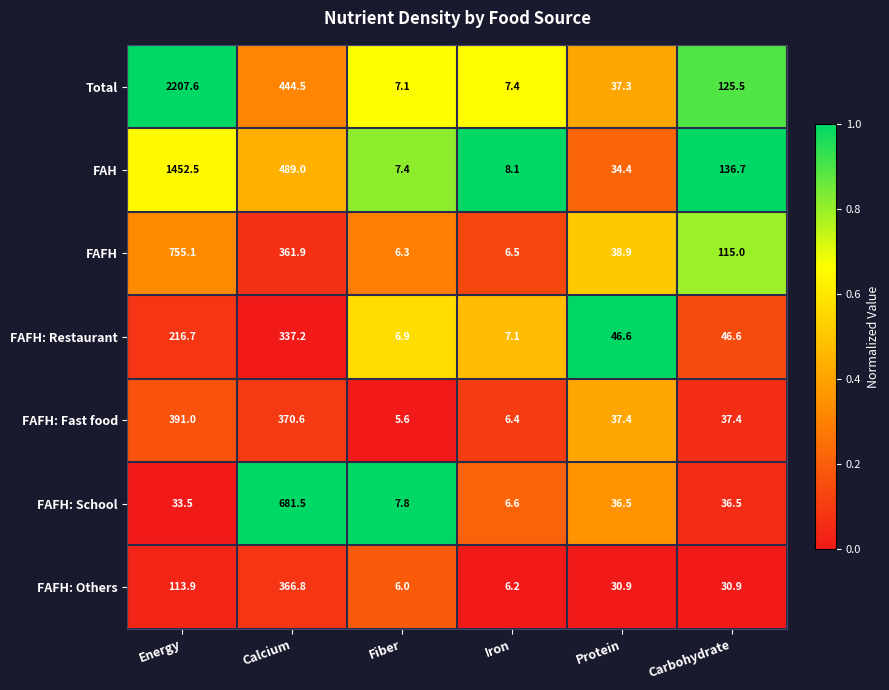

What is the smallest value displayed?

5.6